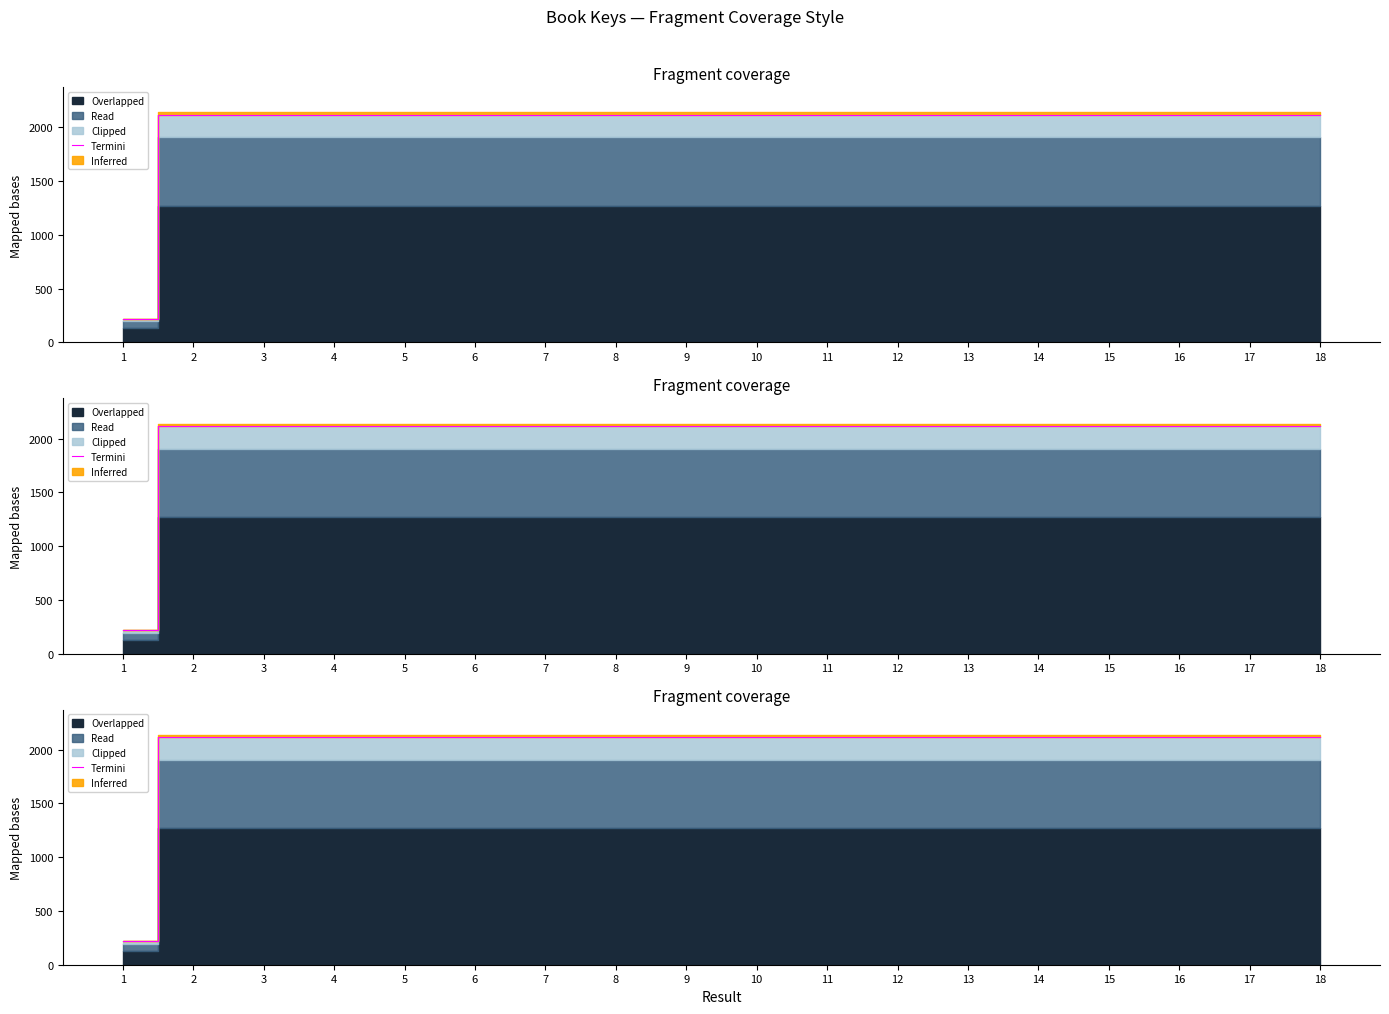

Approximately how many times larger is the value at 16 compared to 6?

1.0